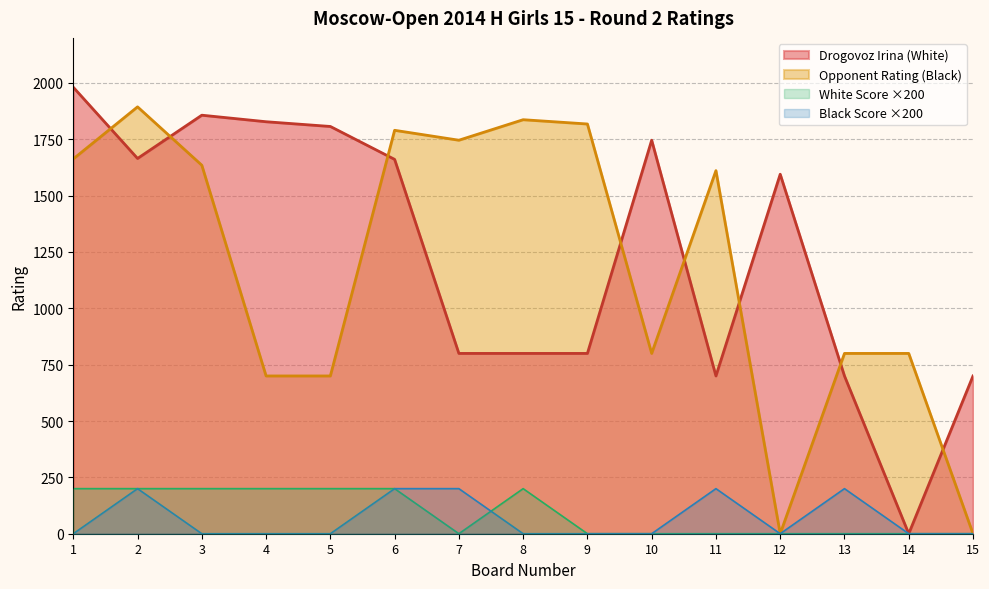

What is the difference between the maximum and second lowest values in the Black Score series?

200